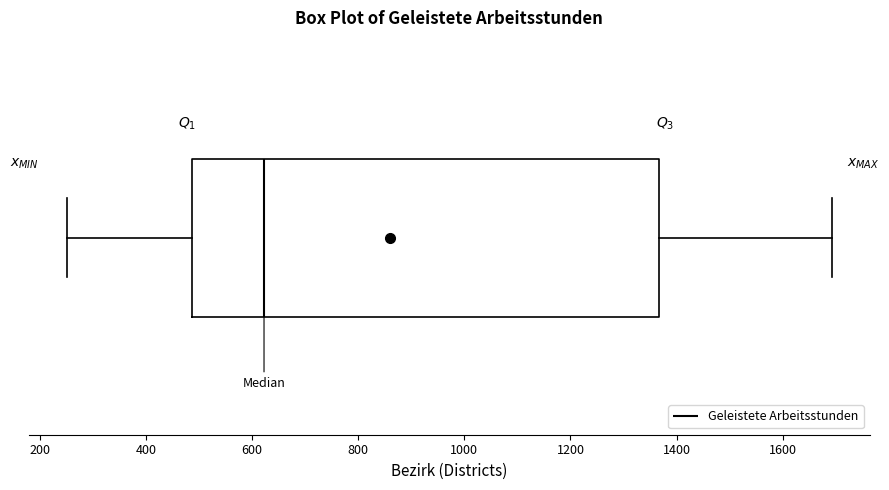

Where does the right whisker of the box end on the x-axis? The values are not printed on the chart, so give them approximately, as read against the axis.

1700